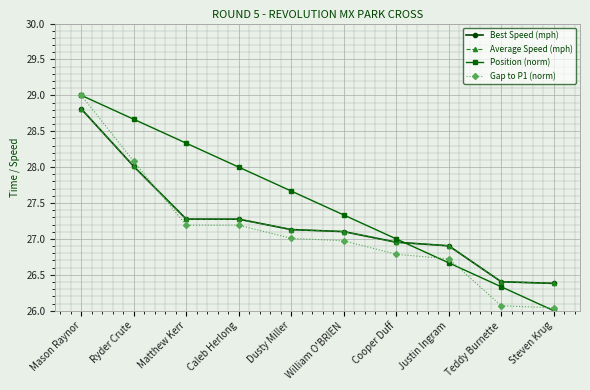

Does the chart have visible grid lines?

Yes